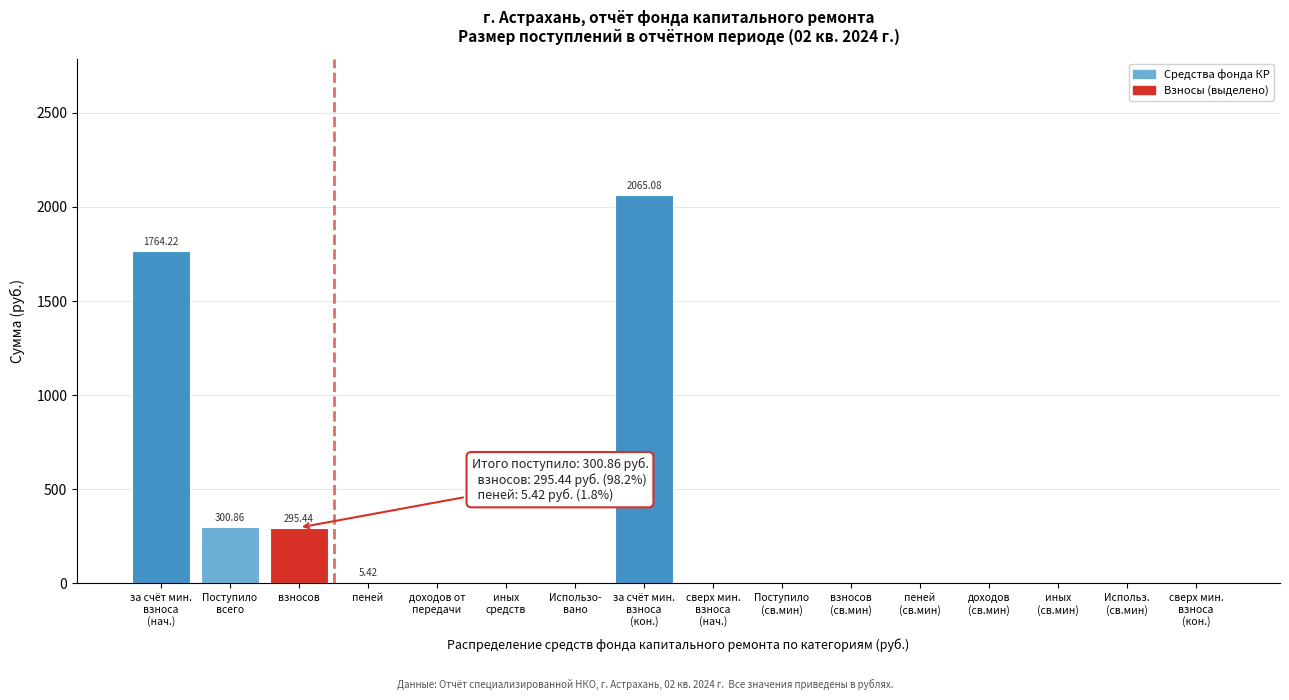

What is the sum of all values?

4431.0